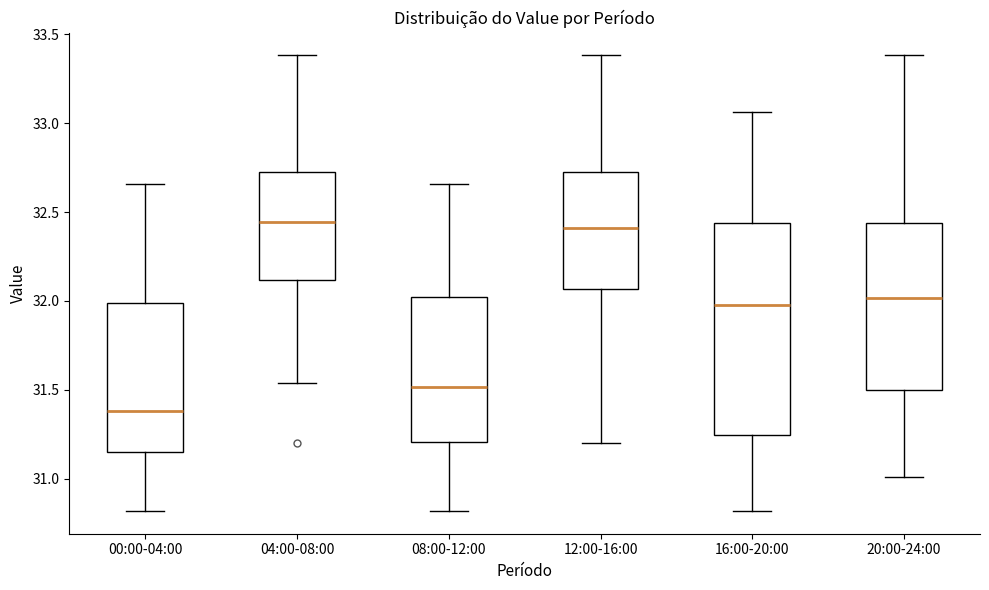

Reading left to right, read every box against the y-axis: the position of its median line, the range the box covers, and the ends of its whiskers. The values are not printed on the chart, so give them approximately, as read against the axis.

00:00-04:00: median 31.40, box 31.15 to 32.00, whiskers 30.80 to 32.65
04:00-08:00: median 32.45, box 32.10 to 32.75, whiskers 31.55 to 33.40
08:00-12:00: median 31.50, box 31.20 to 32.00, whiskers 30.80 to 32.65
12:00-16:00: median 32.40, box 32.05 to 32.75, whiskers 31.20 to 33.40
16:00-20:00: median 32.00, box 31.25 to 32.45, whiskers 30.80 to 33.05
20:00-24:00: median 32.00, box 31.50 to 32.45, whiskers 31.00 to 33.40